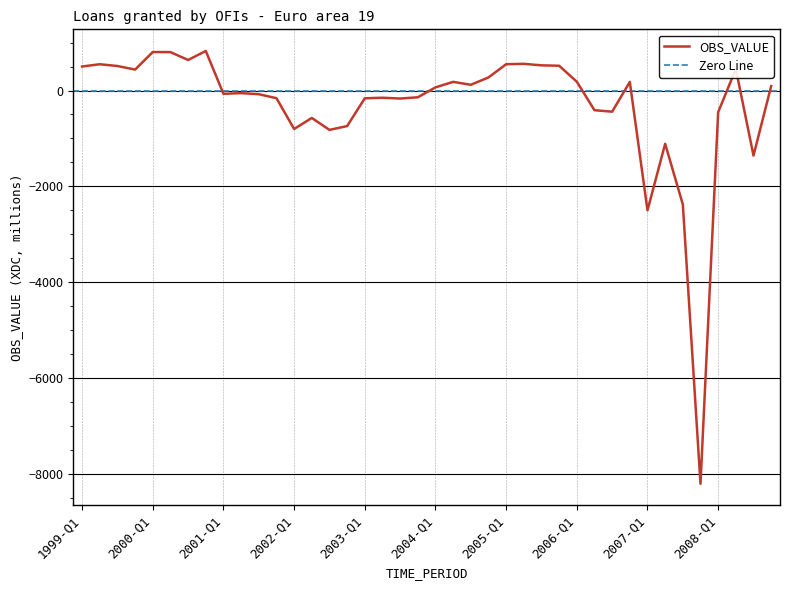

At which label is the value closest to -3688?

2007-Q1